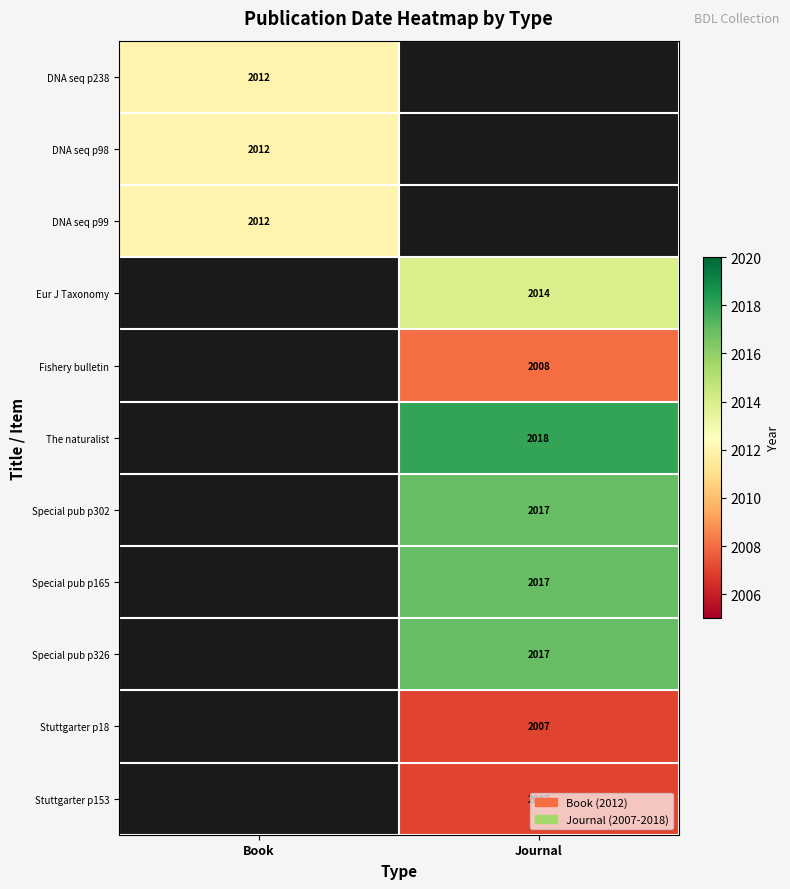

Is the value of Stuttgarter p18 at Journal greater than the value of Special pub p165 at Journal?

No